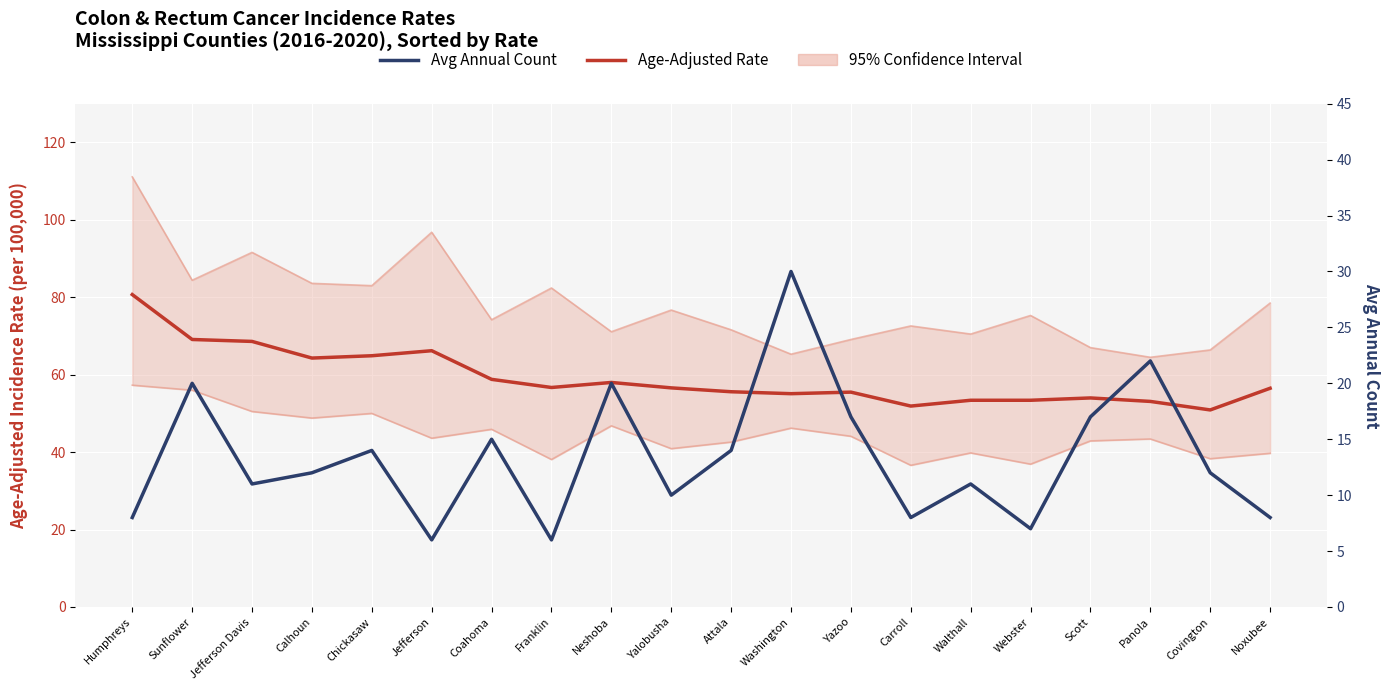

True or false: Upper 95% CI has more than 2 points higher than both neighbors.

True